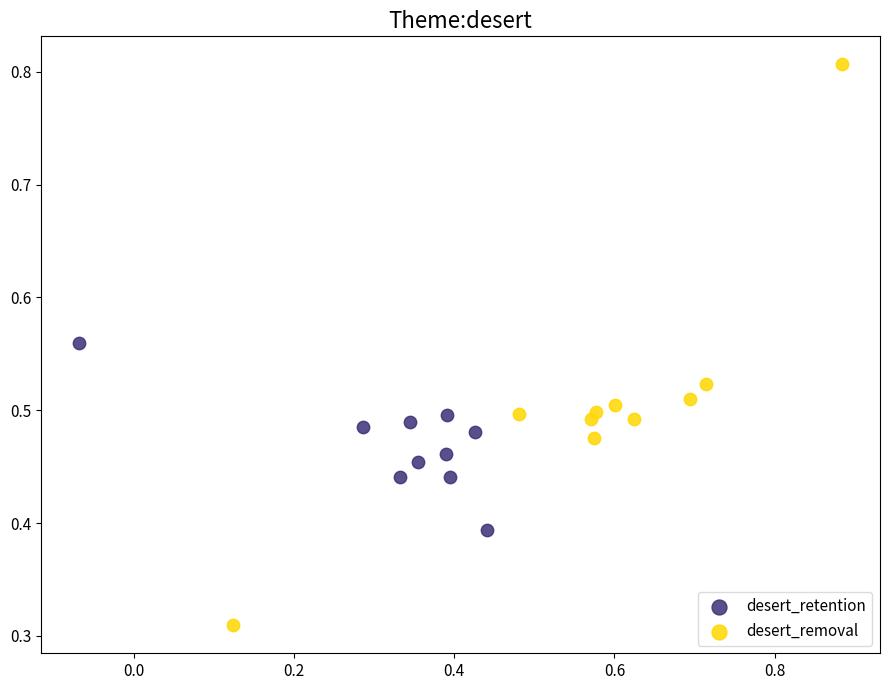

Which series has the widest spread of Y values?

desert_removal